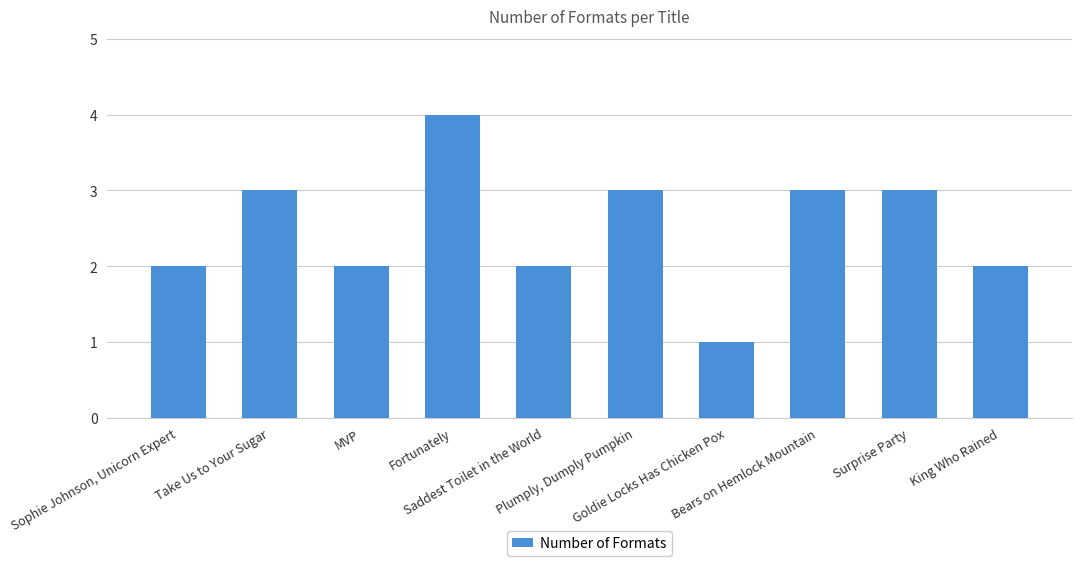

Approximately how many times larger is the value at King Who Rained compared to MVP?

1.0